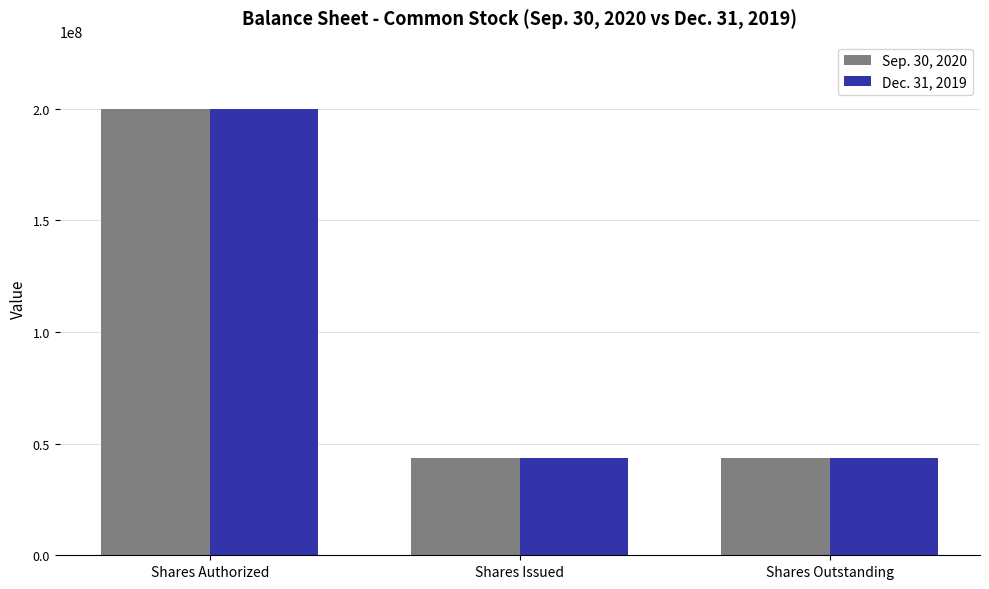

Is it true that Sep. 30, 2020 equals 200000000 at Shares Authorized?

True